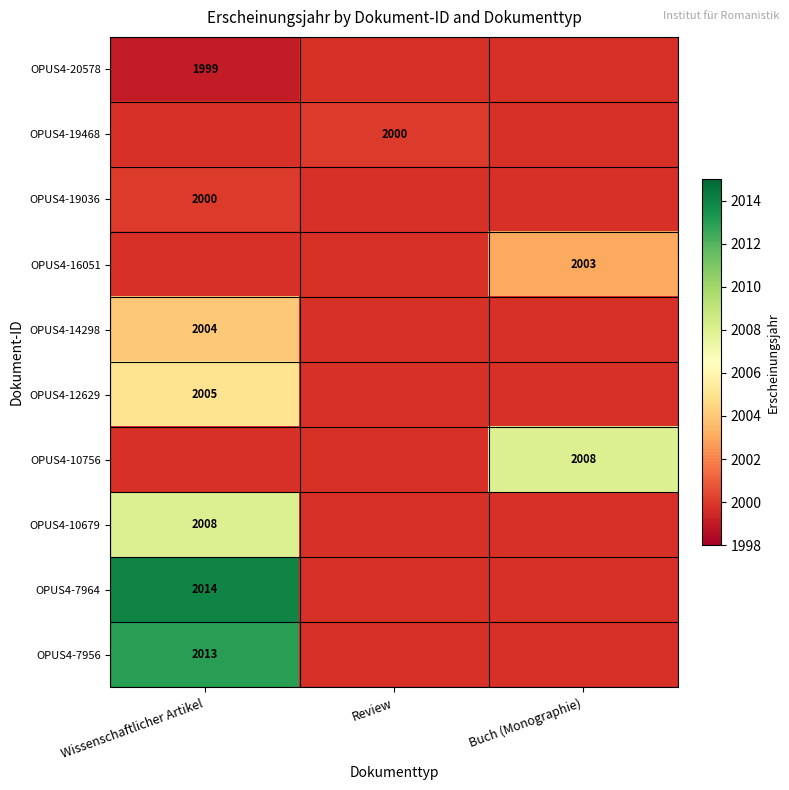

True or false: OPUS4-14298 has a value of 2004 at Wissenschaftlicher Artikel.

True